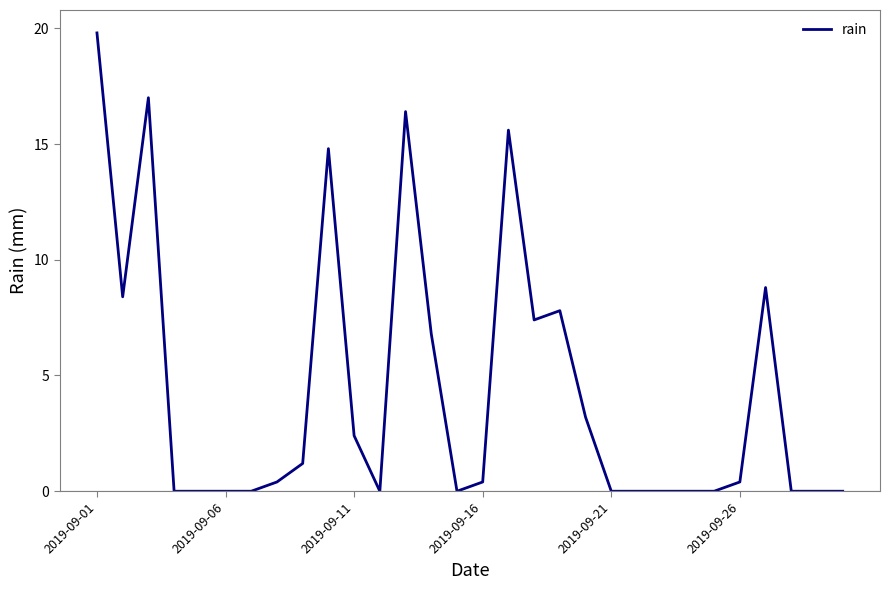

Does the chart have visible grid lines?

No